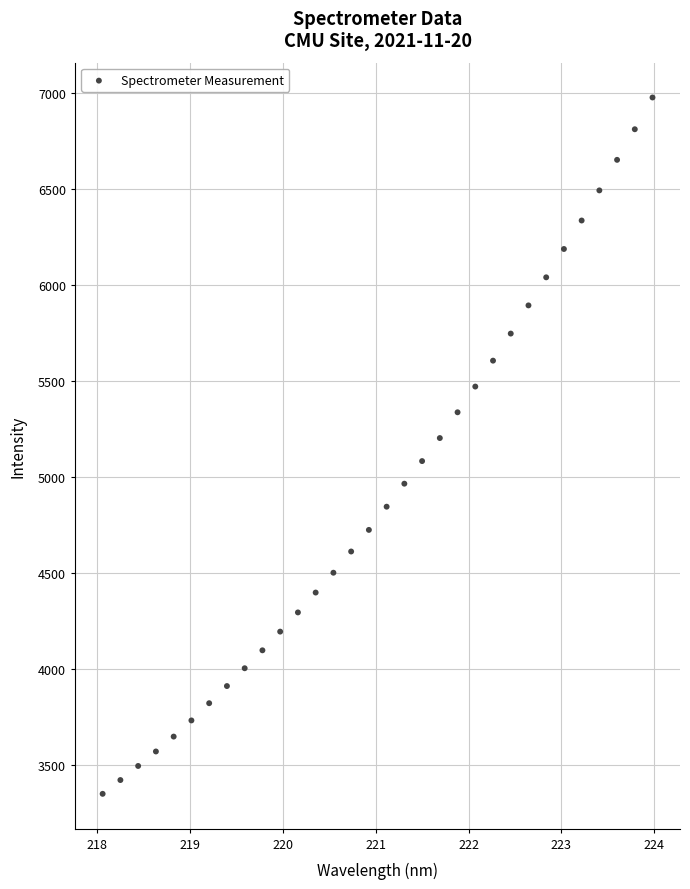

What is the range of Y values (max minus min)?

3624.4